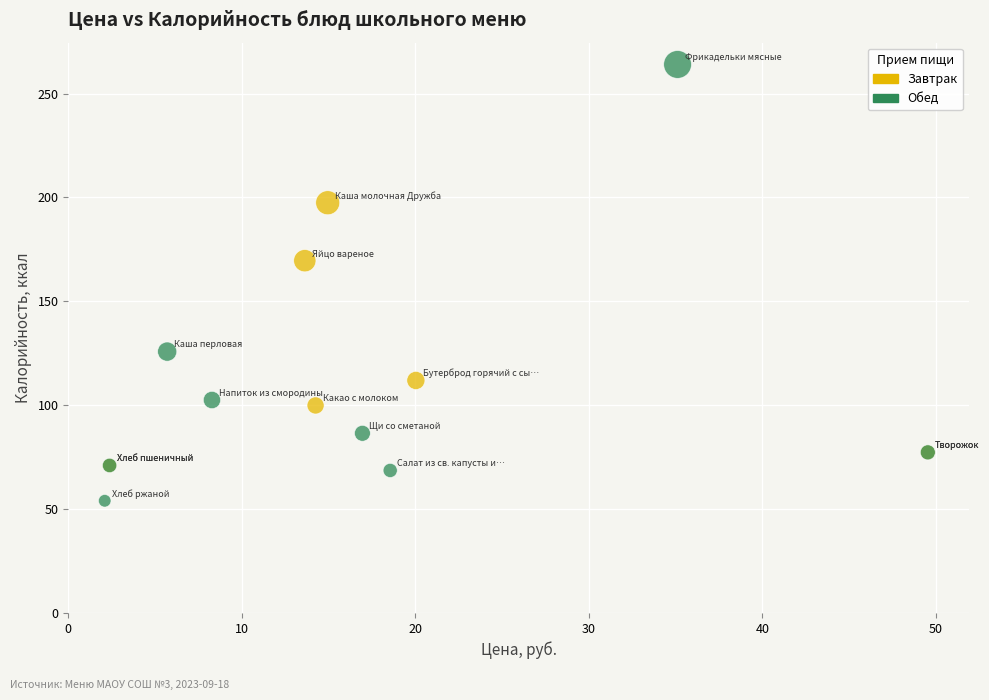

Which series has the largest Y range (max minus min)?

Обед